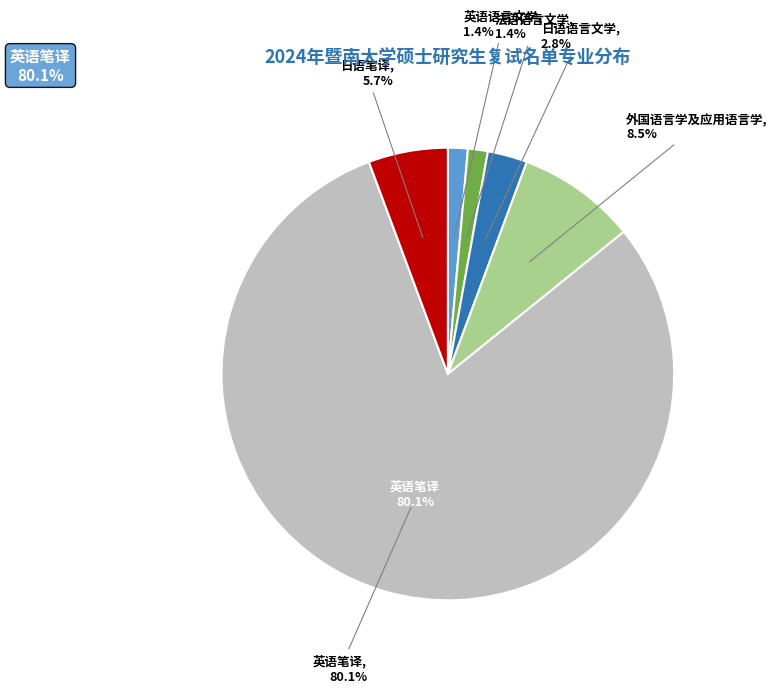

Which slice is the smallest?

英语语言文学